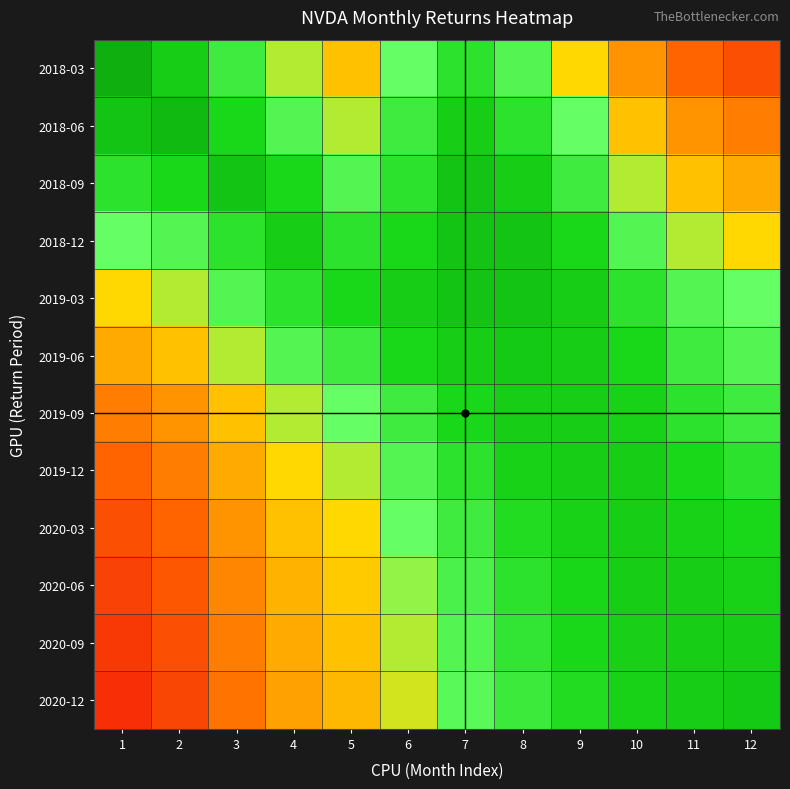

What is the total value across all series at 9?

8.6